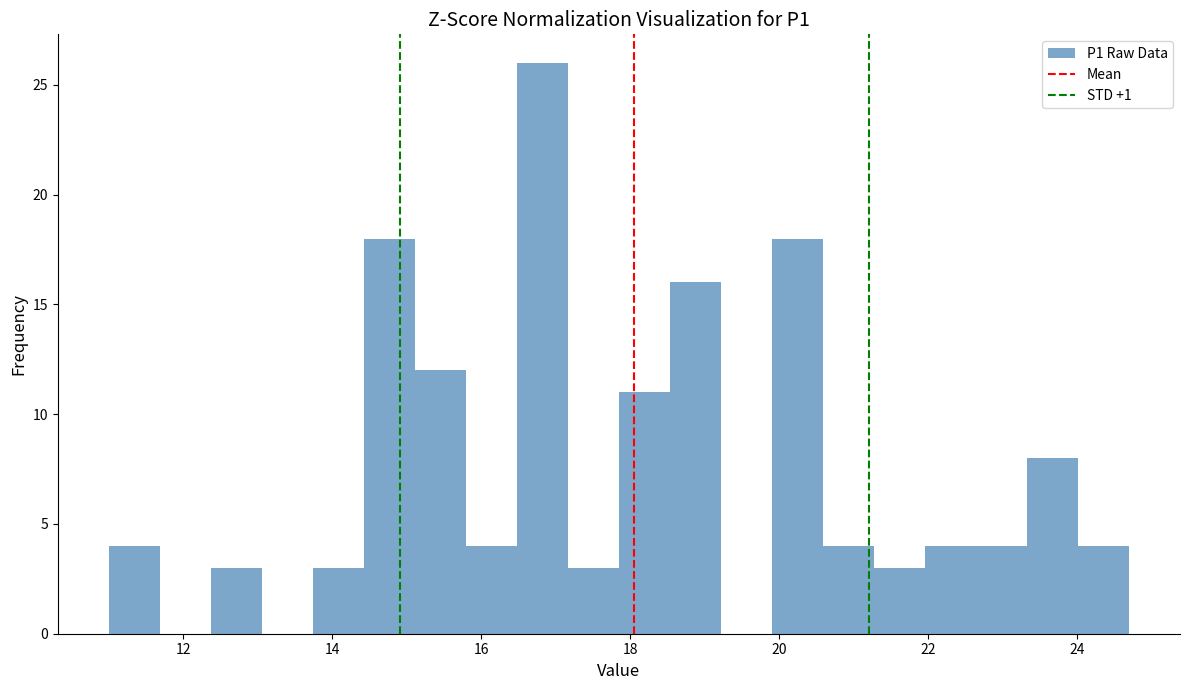

Read against the x-axis, roughly where is the centre of the tallest bar?

16.8